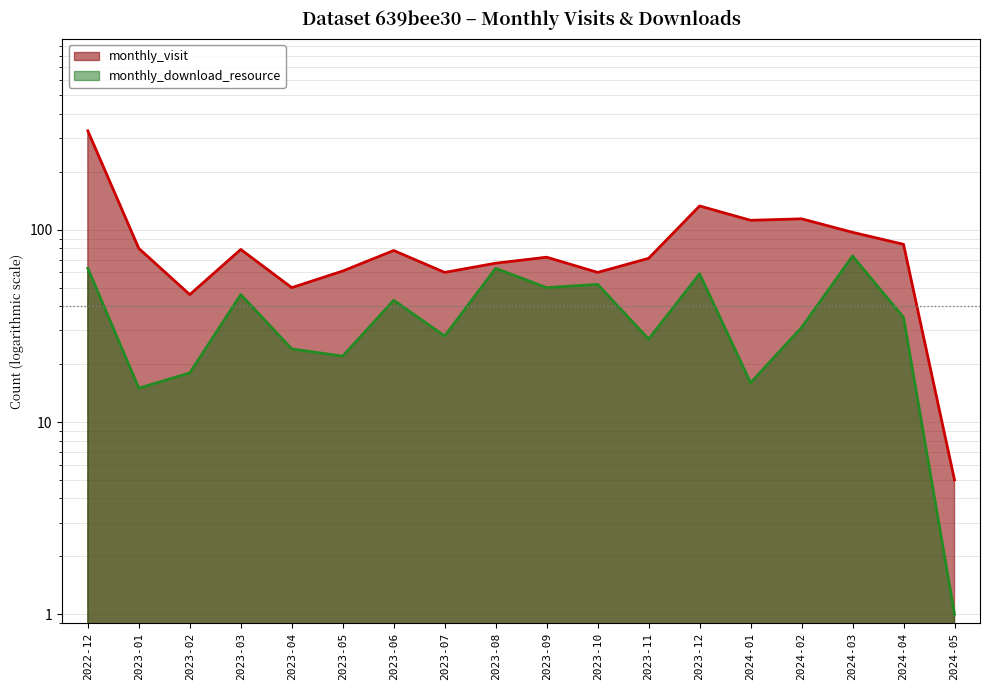

How many values in the monthly_visit series are below 78?

9